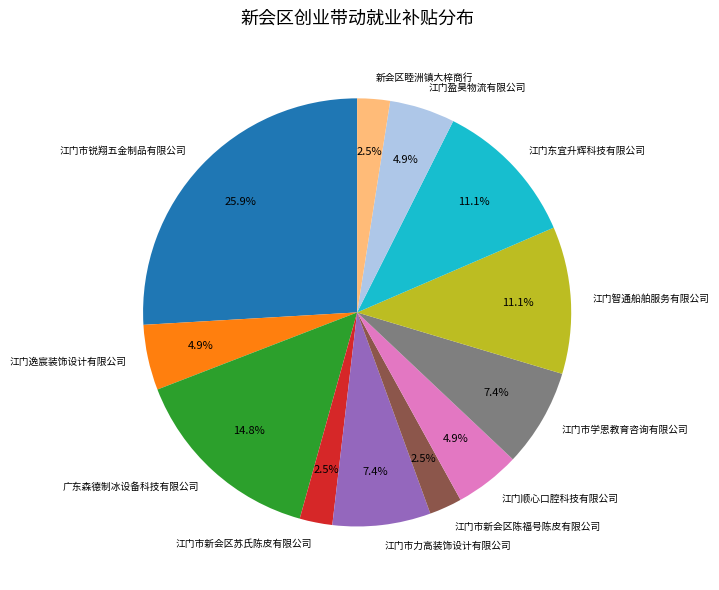

What portion of the pie excludes 江门逸宸装饰设计有限公司?

95.1%